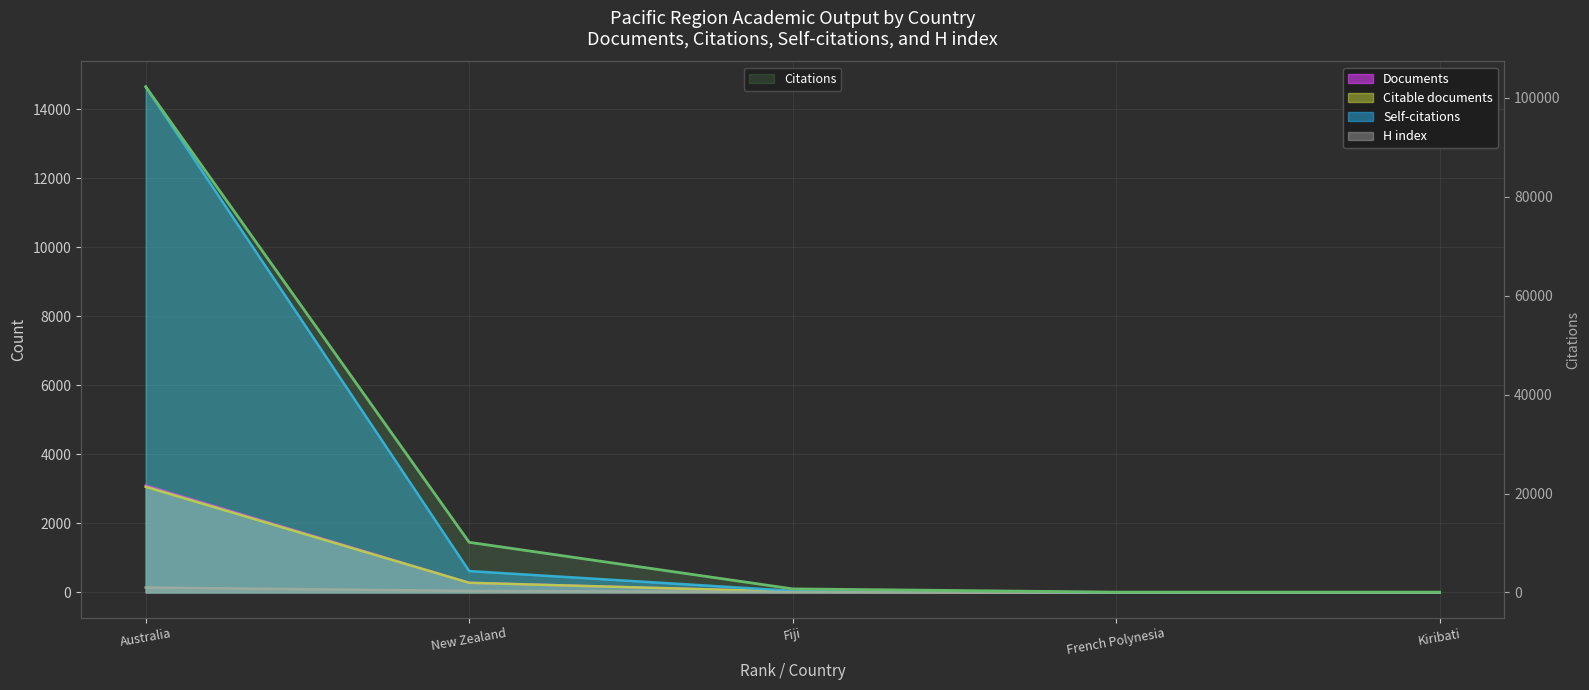

How many lines are shown in the chart?

5